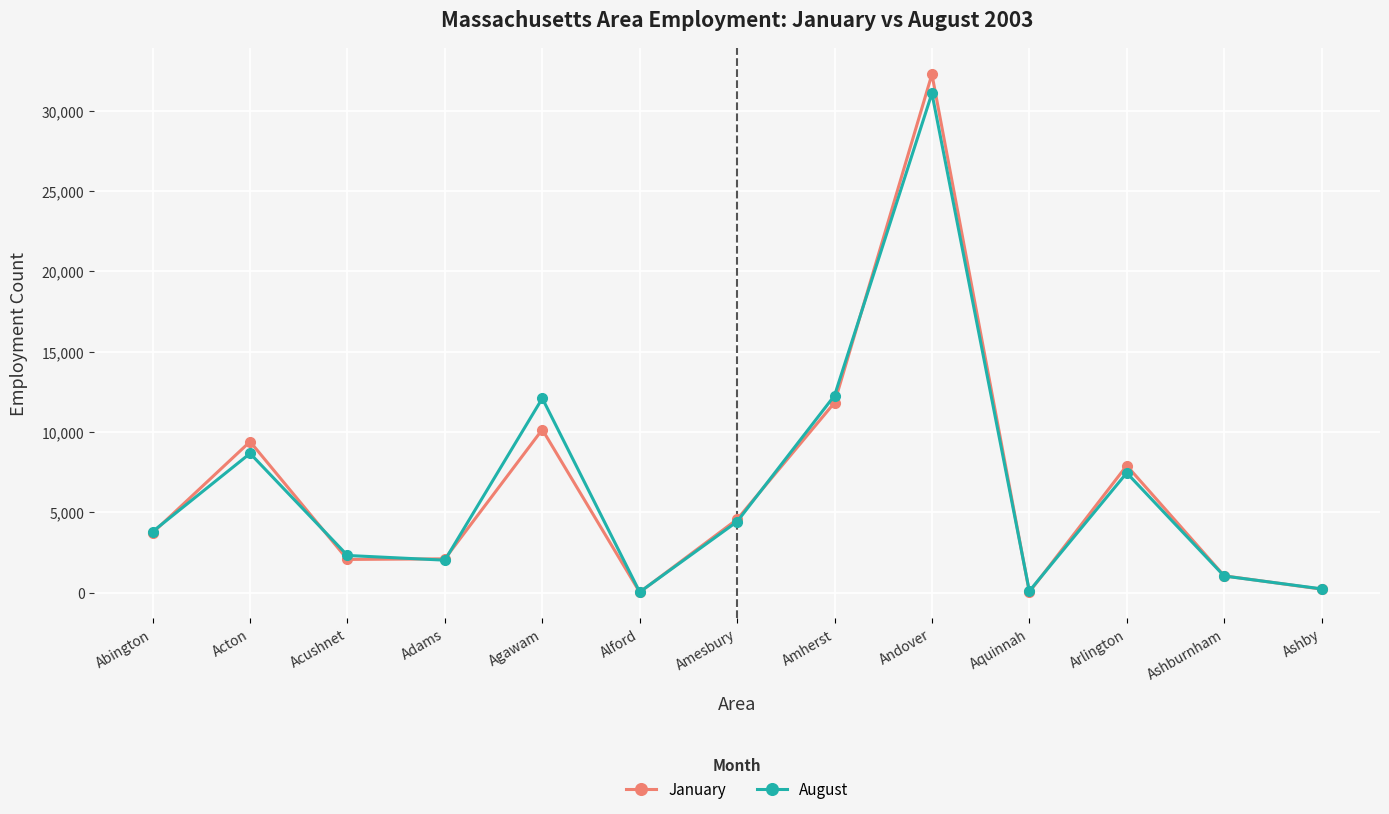

What is the sum of the August values at Acton and Arlington?

16126